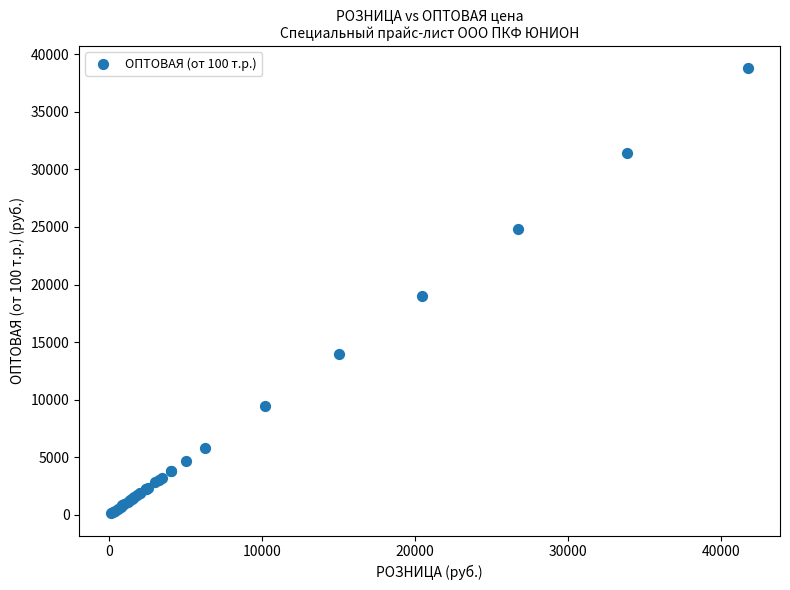

What Y value in the scatter plot is closest to 19454?

19010